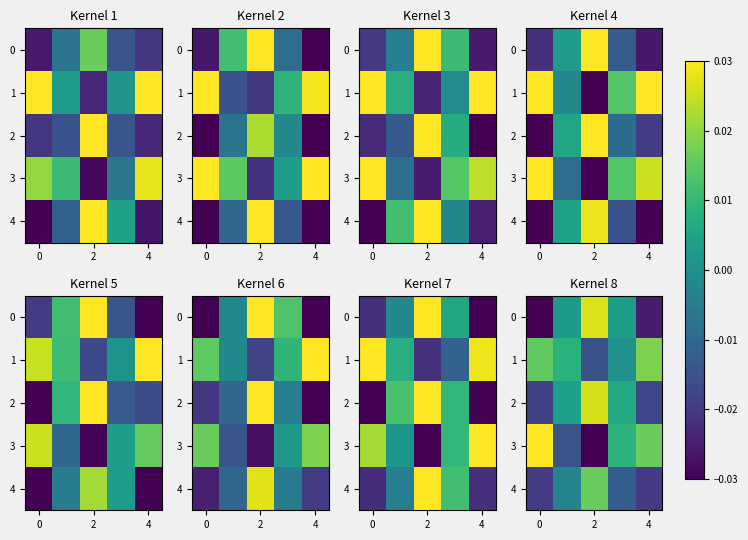

At which category is the sum across all series the highest?

2